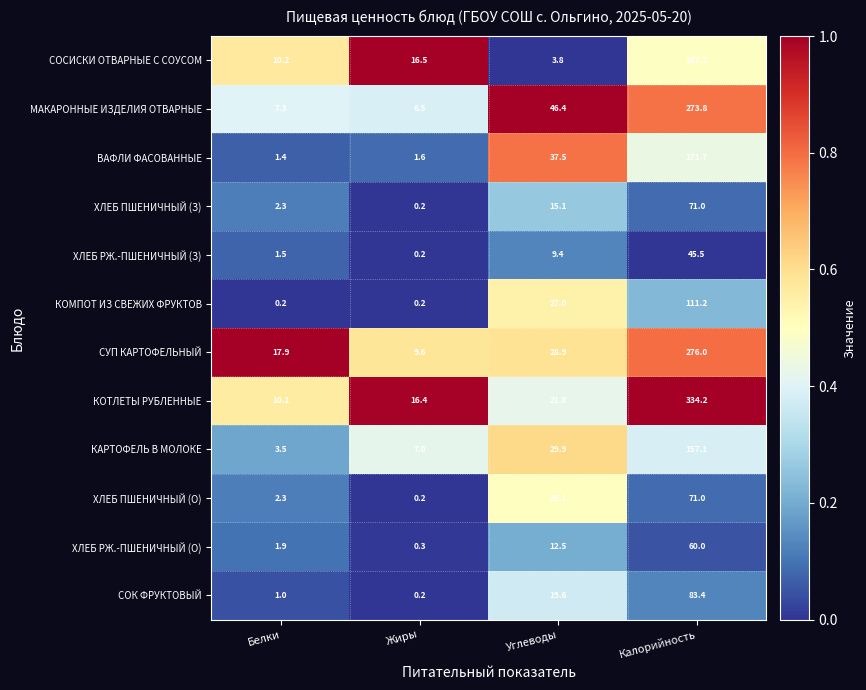

At which label does КОТЛЕТЫ РУБЛЕННЫЕ reach its peak?

Калорийность